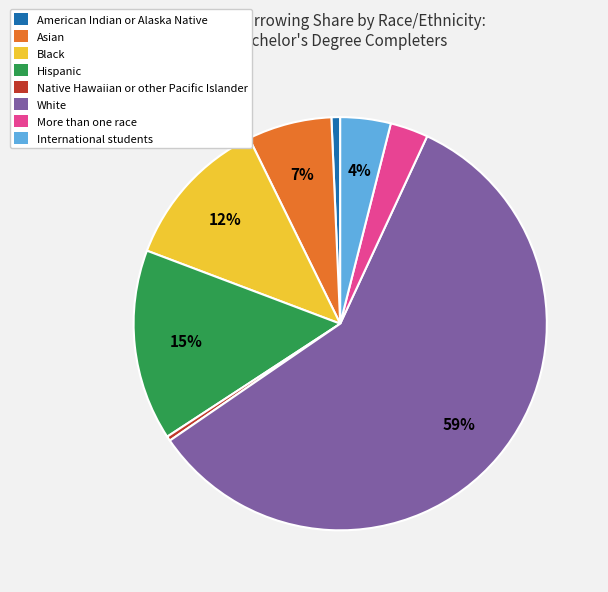

What percentage is the International students slice, to the nearest percent?

4%